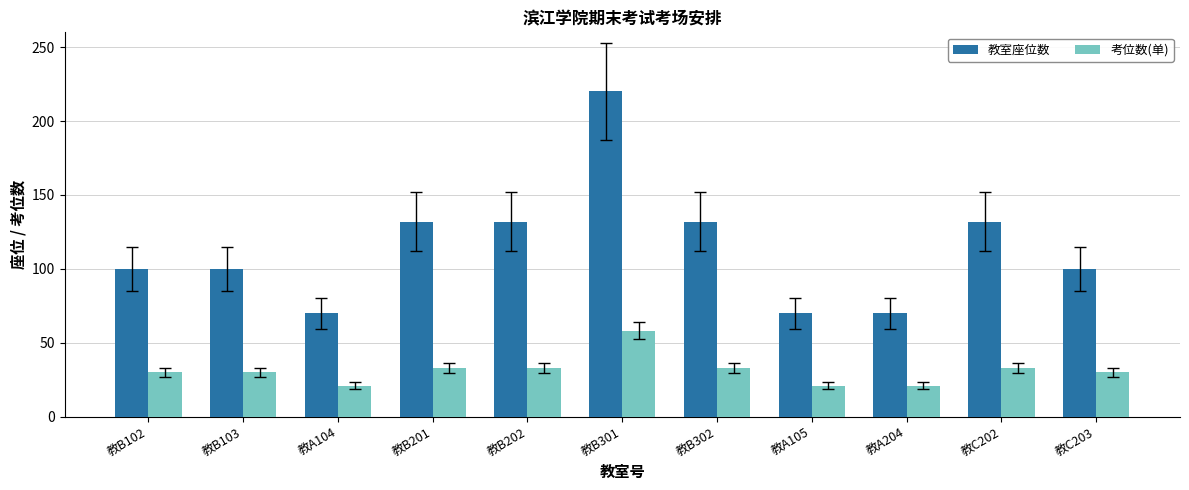

How many groups of bars are there?

11